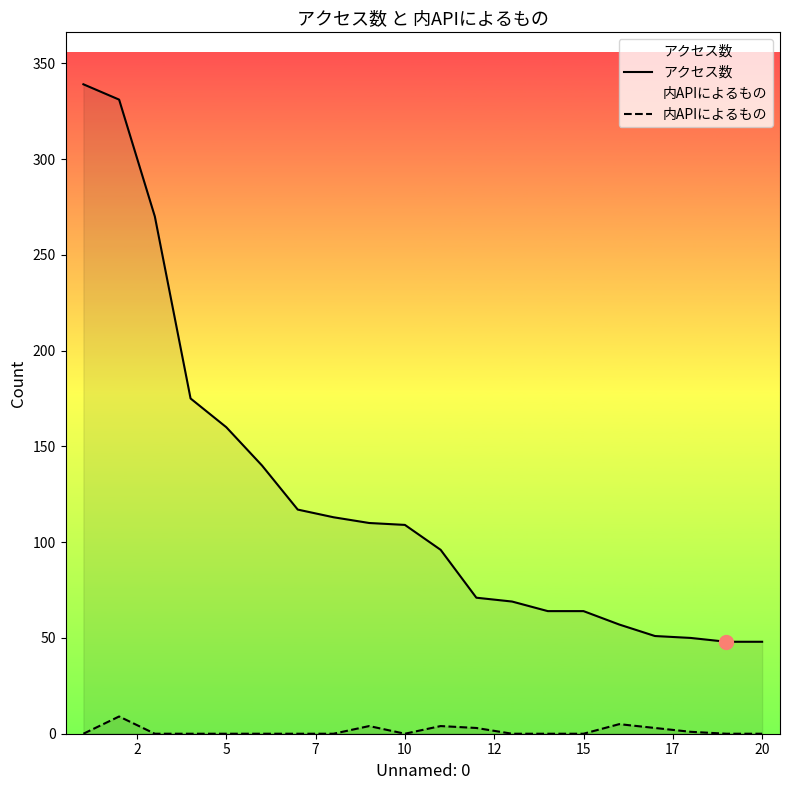

How many data points in アクセス数 are above 109?

9